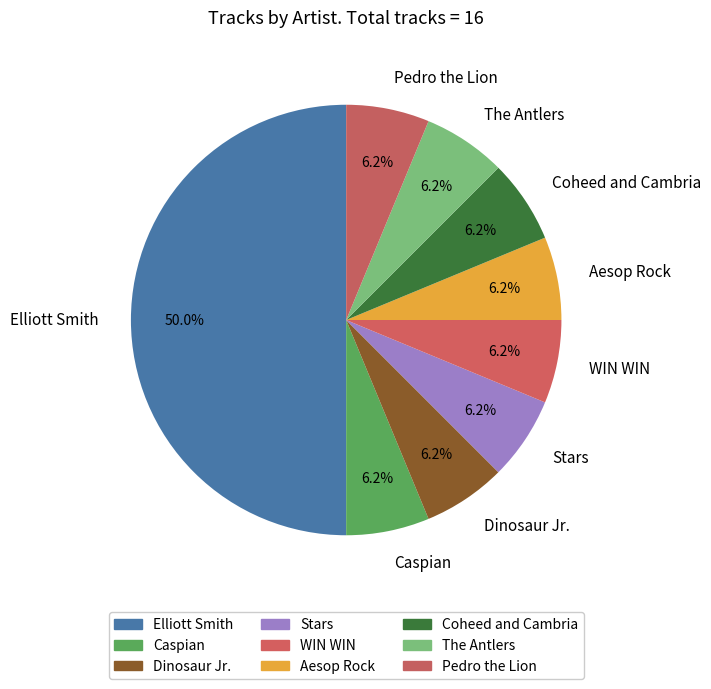

What percentage is the Coheed and Cambria slice, to the nearest percent?

6%